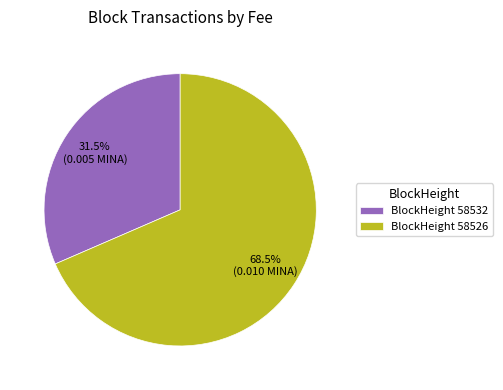

How many segments does this pie chart have?

2